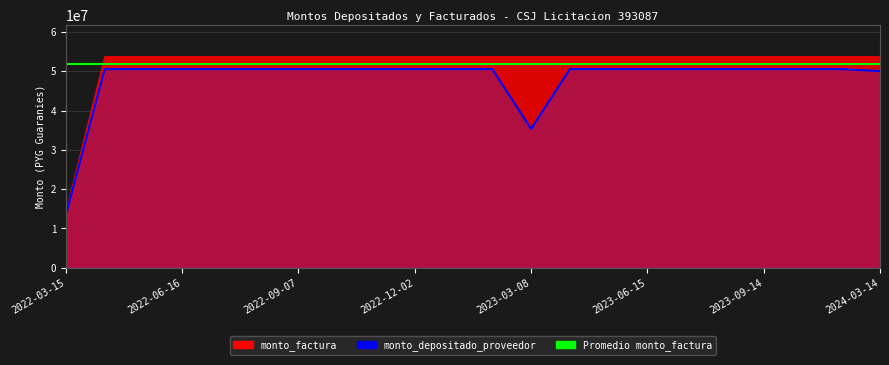

What is the label of the 7th point from the right?

2023-06-15